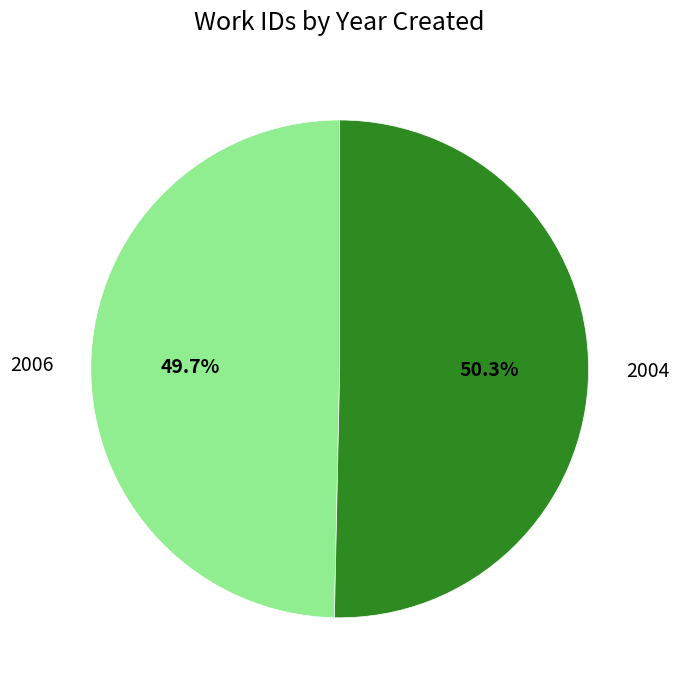

Which slice is the largest?

2004